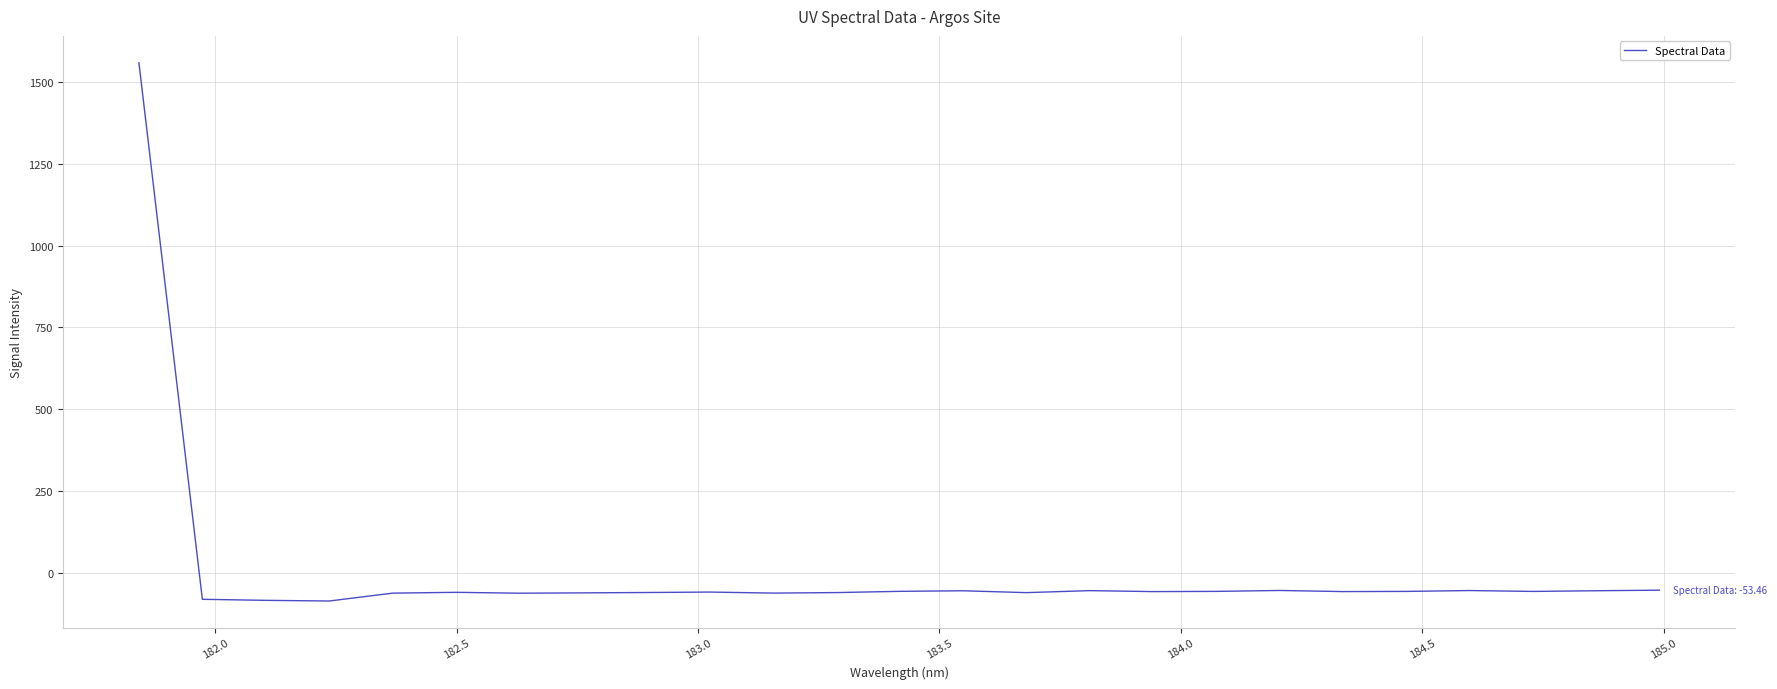

What is the minimum value shown in the chart?

-86.6